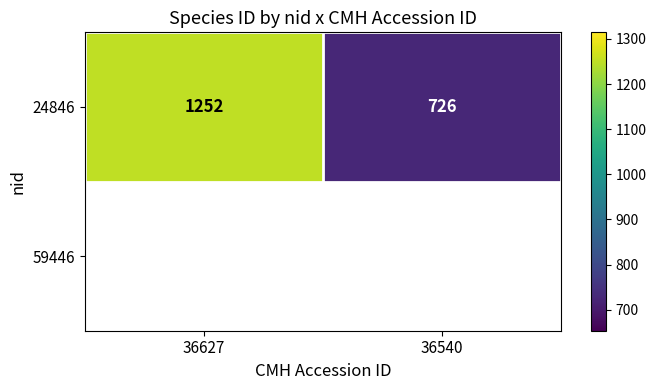

Reading right to left, what are all the values shown in this chart?

36540=726	36627=1252